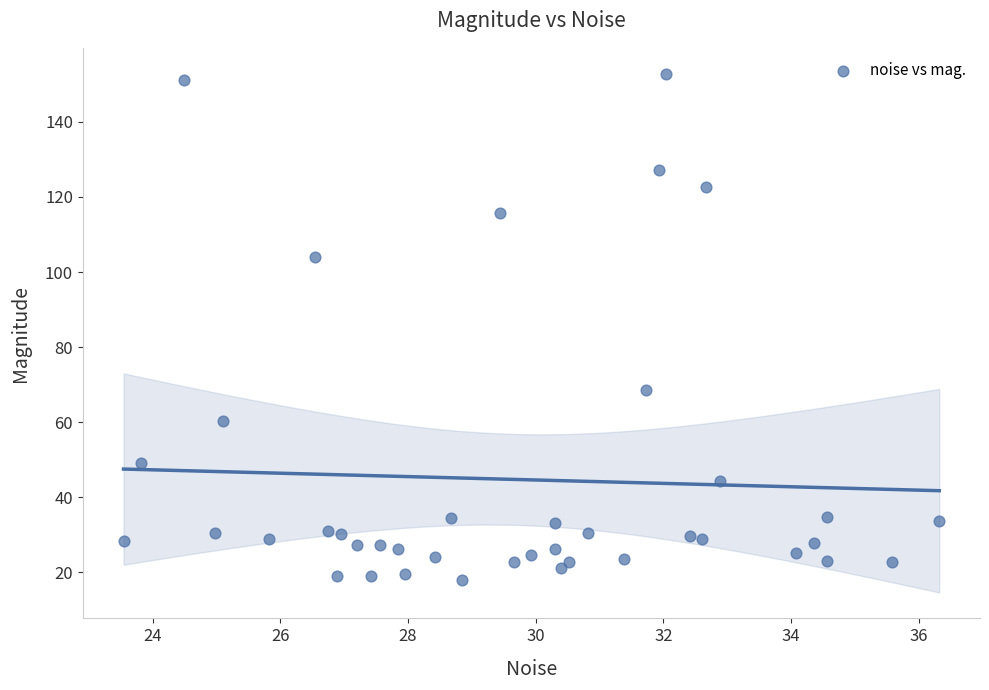

What Y value in the scatter plot is closest to 85?

68.7